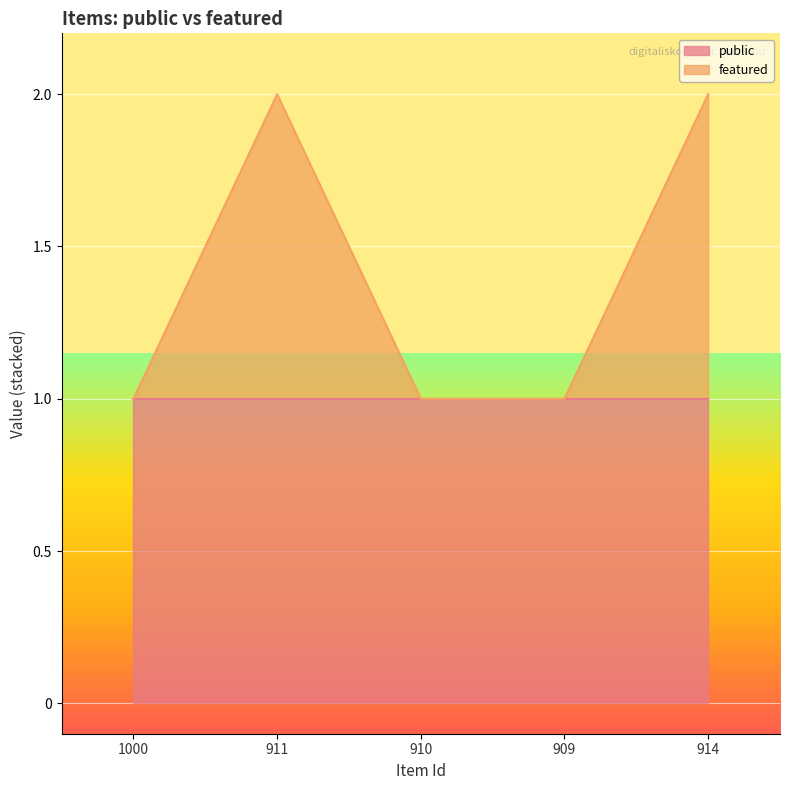

What is the label of the 2nd point from the left?

911